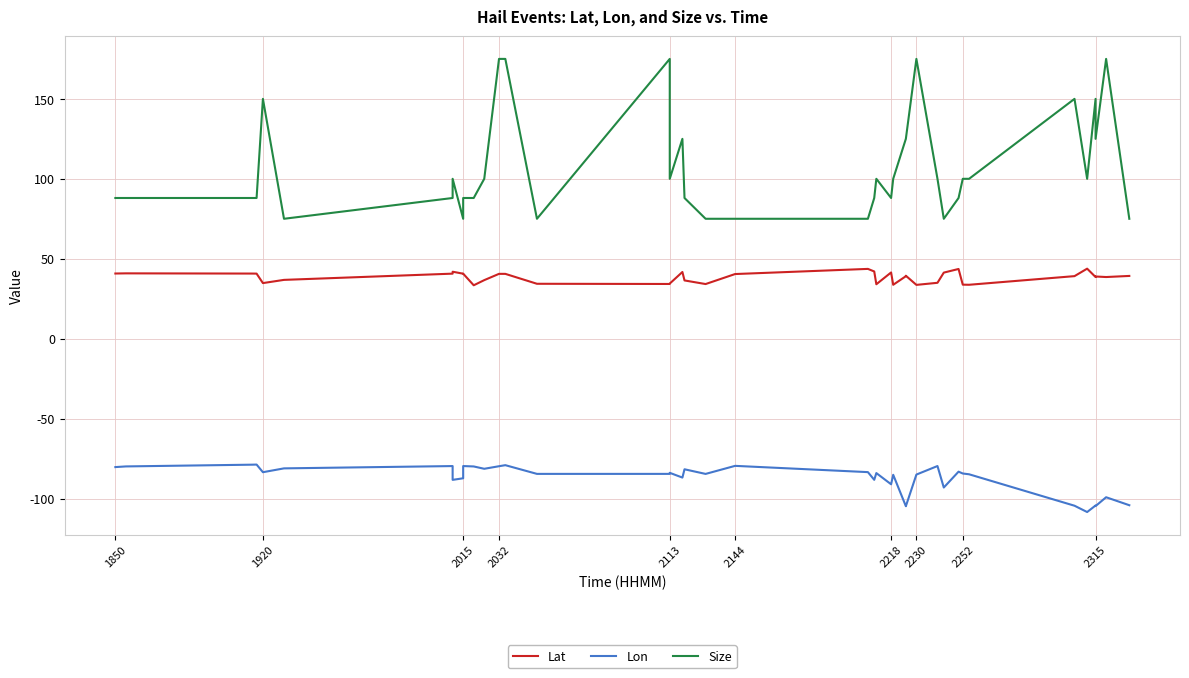

What is the difference between the second highest and minimum values in the Lon series?

29.6